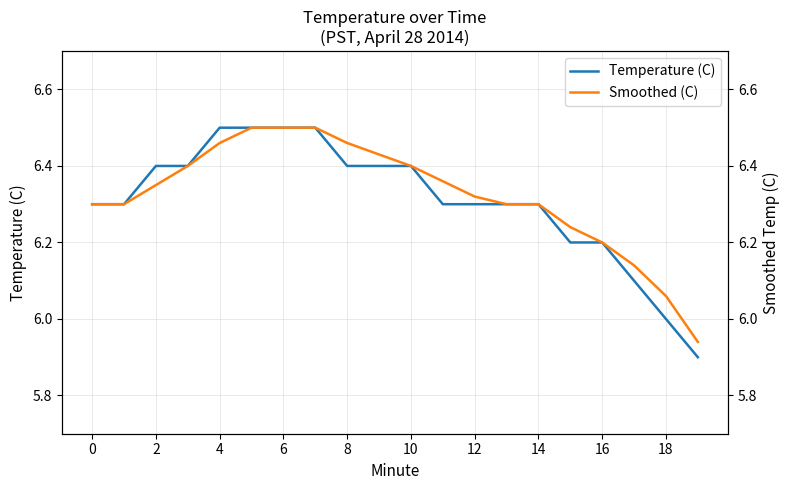

The Temperature (C) series shows 2.4 at 16. True or false?

False